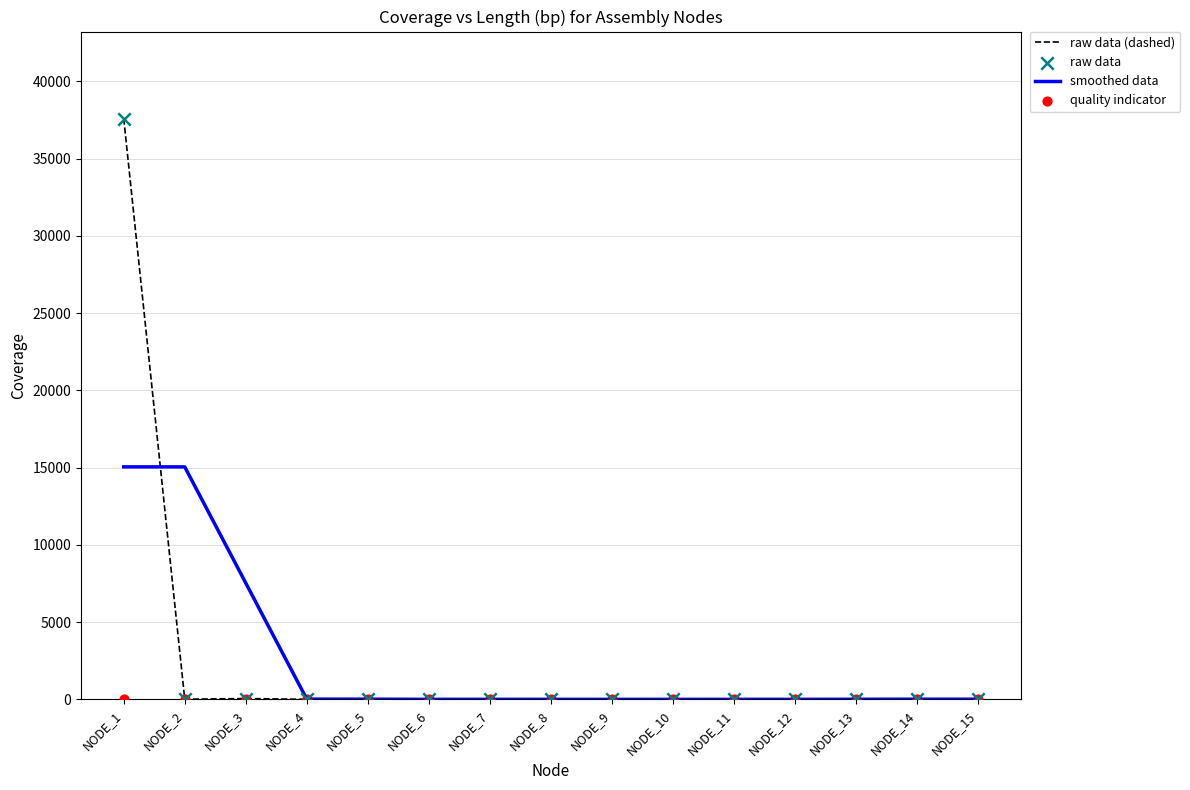

What is the total value across all series at NODE_4?

23.8